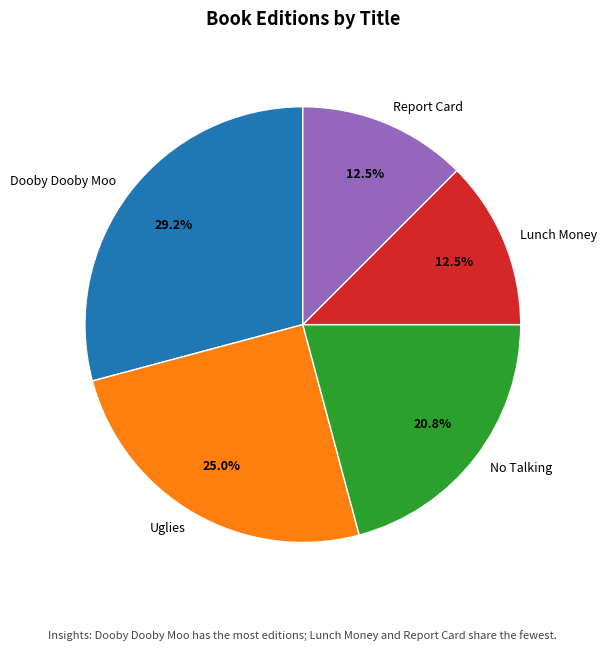

Between Report Card and Uglies, which is larger?

Uglies